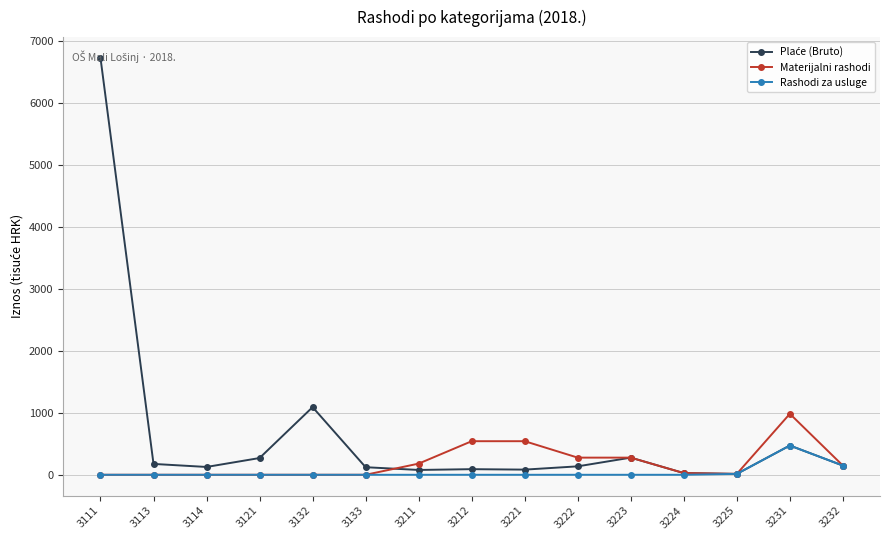

True or false: Rashodi za usluge has more than 0 interior local peaks.

True